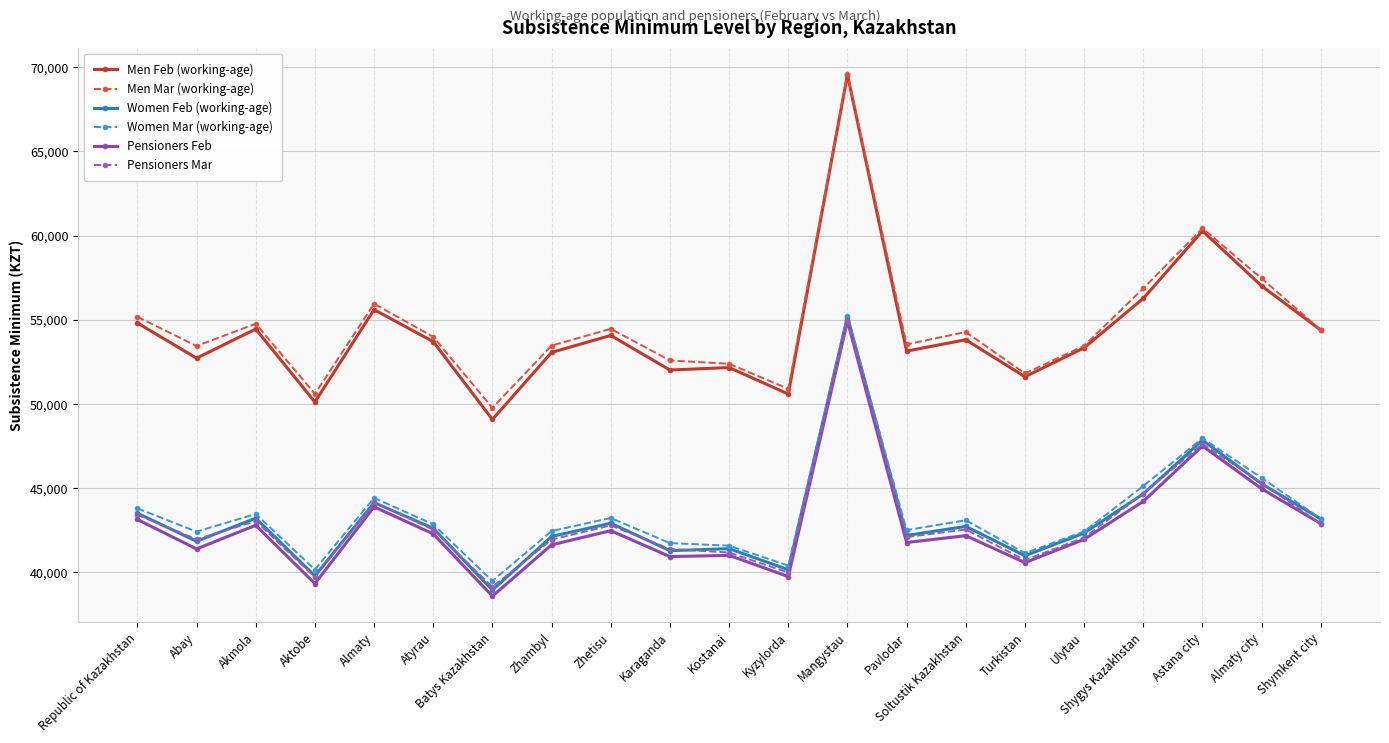

True or false: Men Mar (working-age) and Women Mar (working-age) intersect in this chart.

False